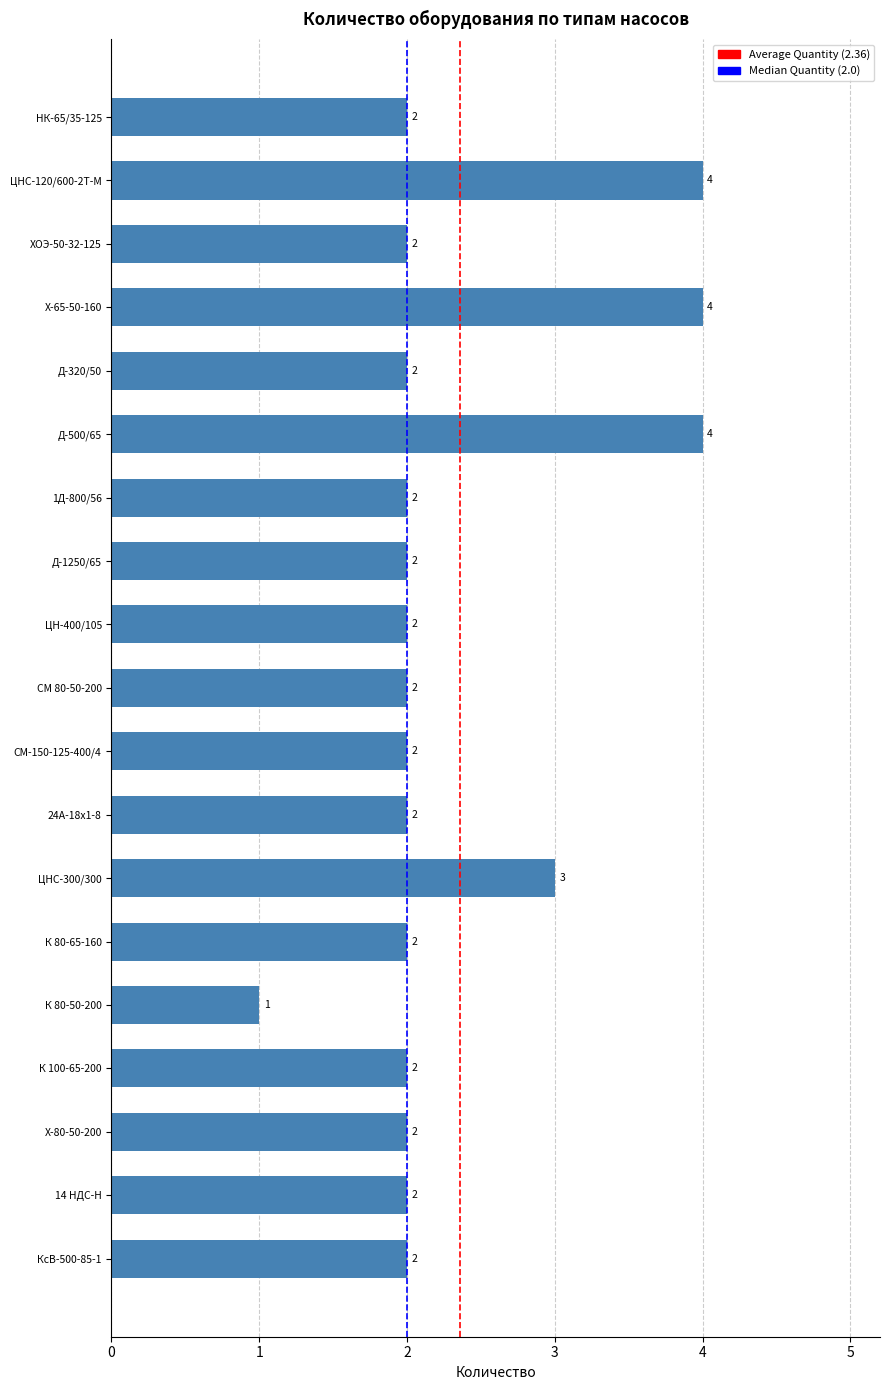

Between К 100-65-200 and ЦНС-300/300, which is larger?

ЦНС-300/300